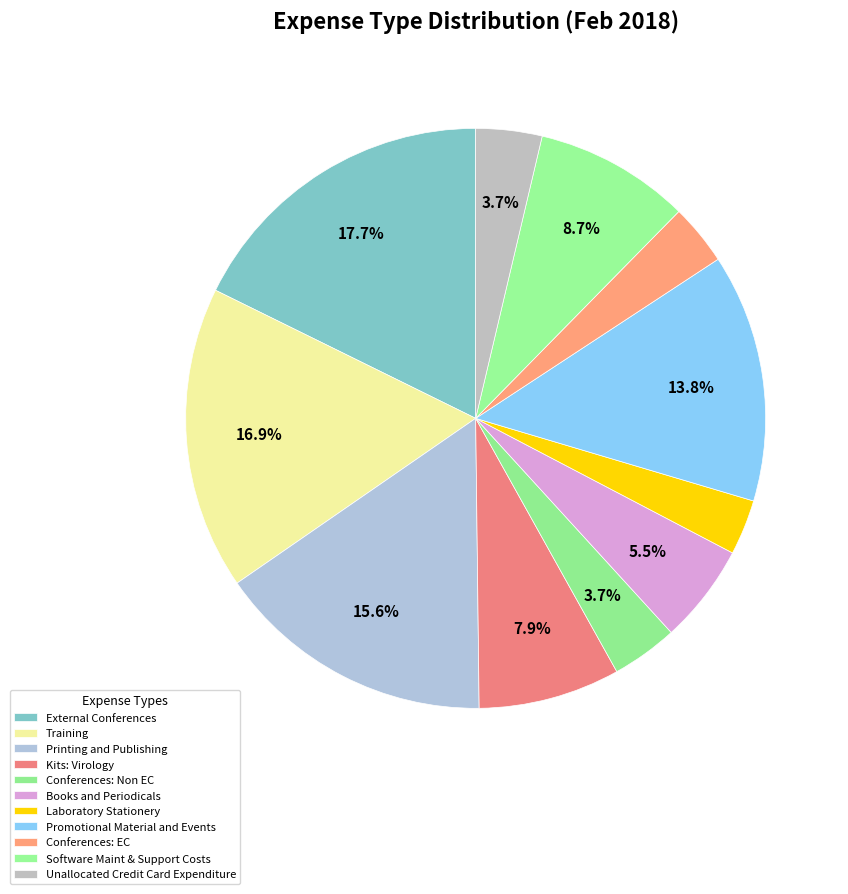

Combined, do Software Maint & Support Costs and Printing and Publishing account for over 50%?

No